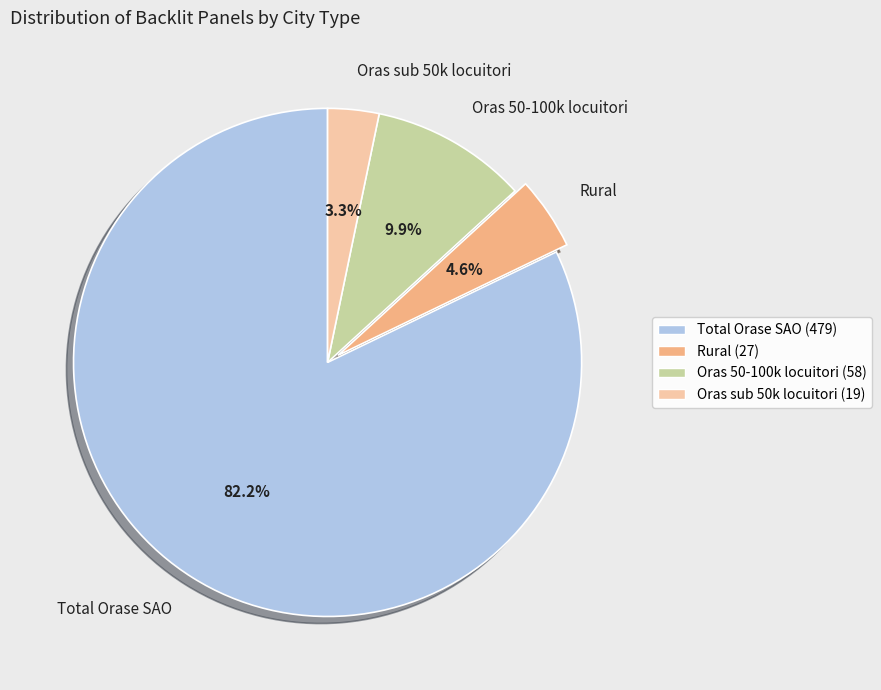

Combined, do Total Orase SAO and Oras sub 50k locuitori account for over 50%?

Yes